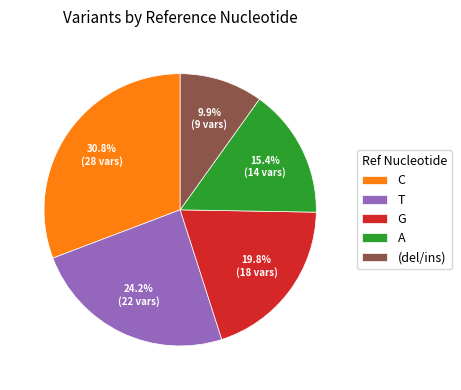

How much of the chart is everything except G?

80.2%